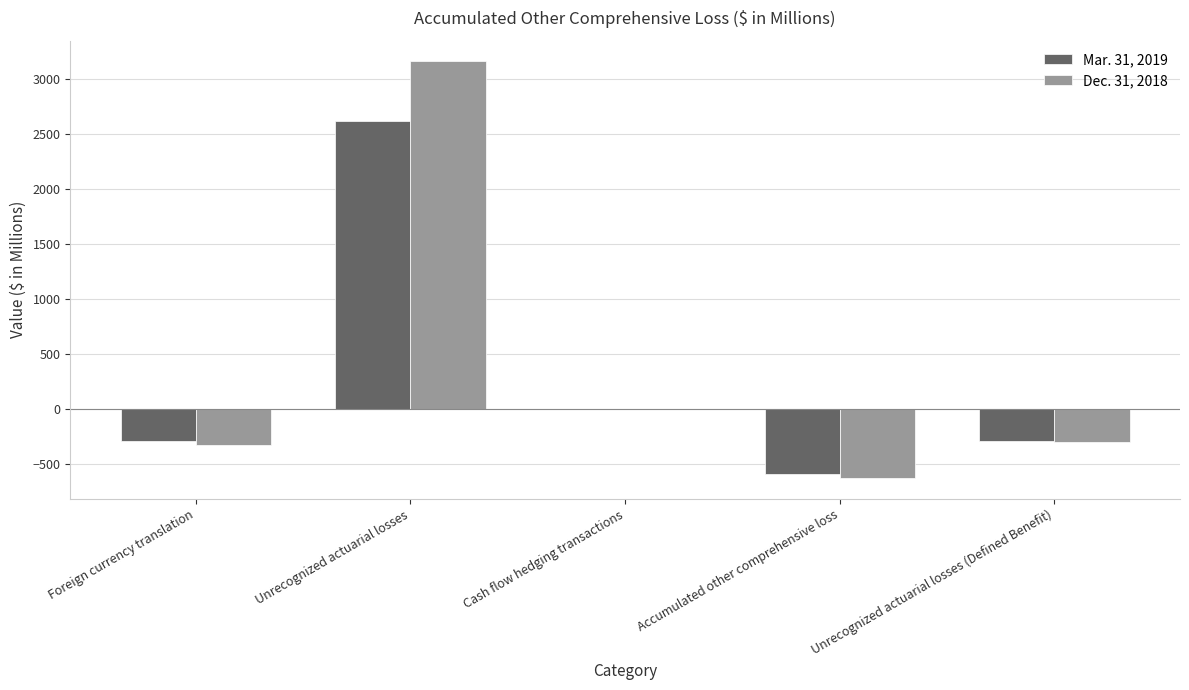

What is the sum of all Mar. 31, 2019 values?

1439.1